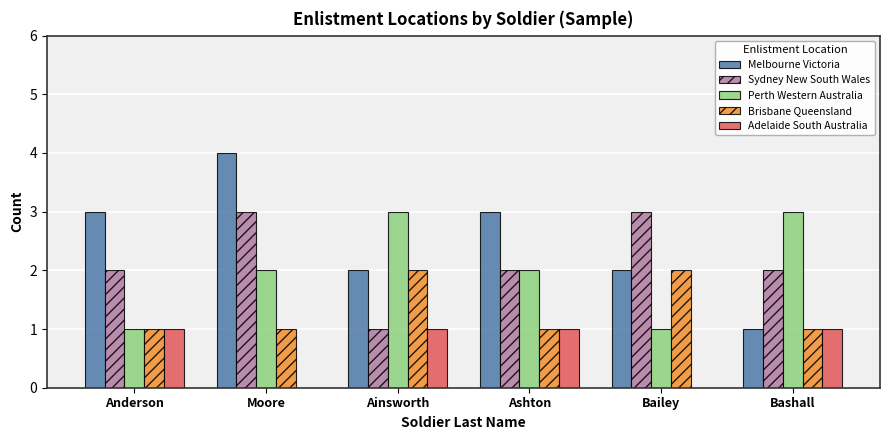

What is the difference between the Sydney New South Wales values at Bailey and Bashall?

1